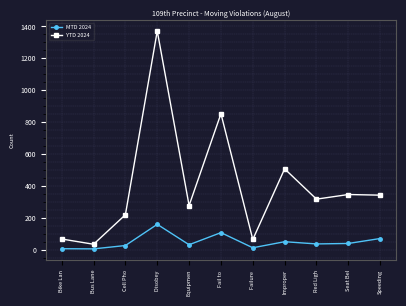

True or false: YTD 2024 has more than 0 points higher than both neighbors.

True